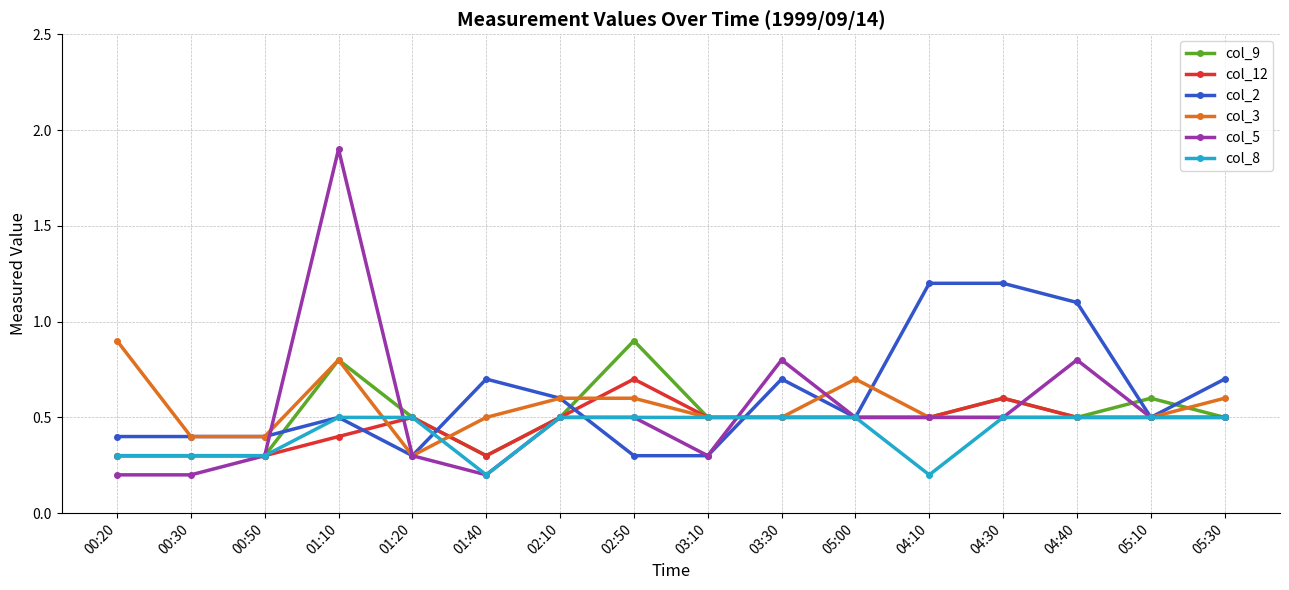

What is the value of the col_3 point at the 3rd from the left?

0.4